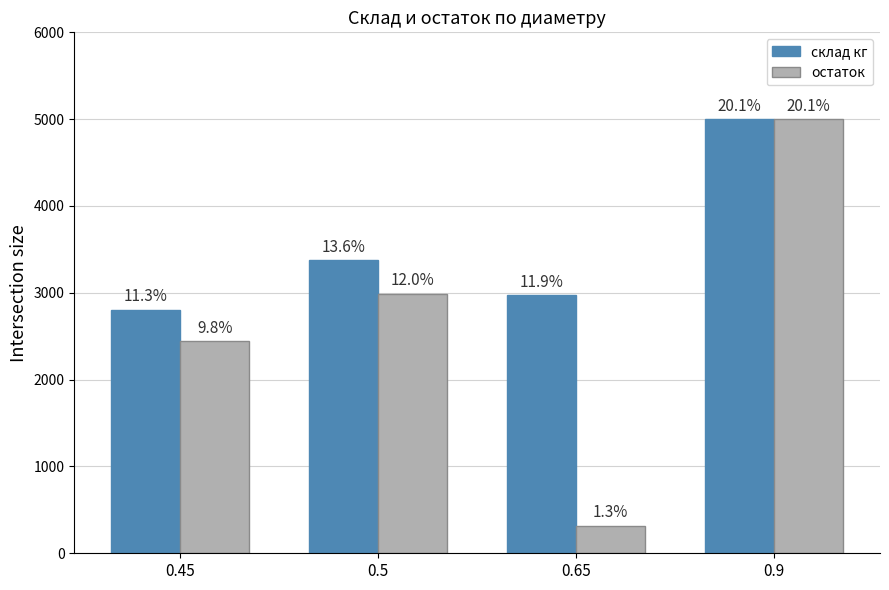

At 0.65, list the series in order from largest to smallest.

склад кг, остаток